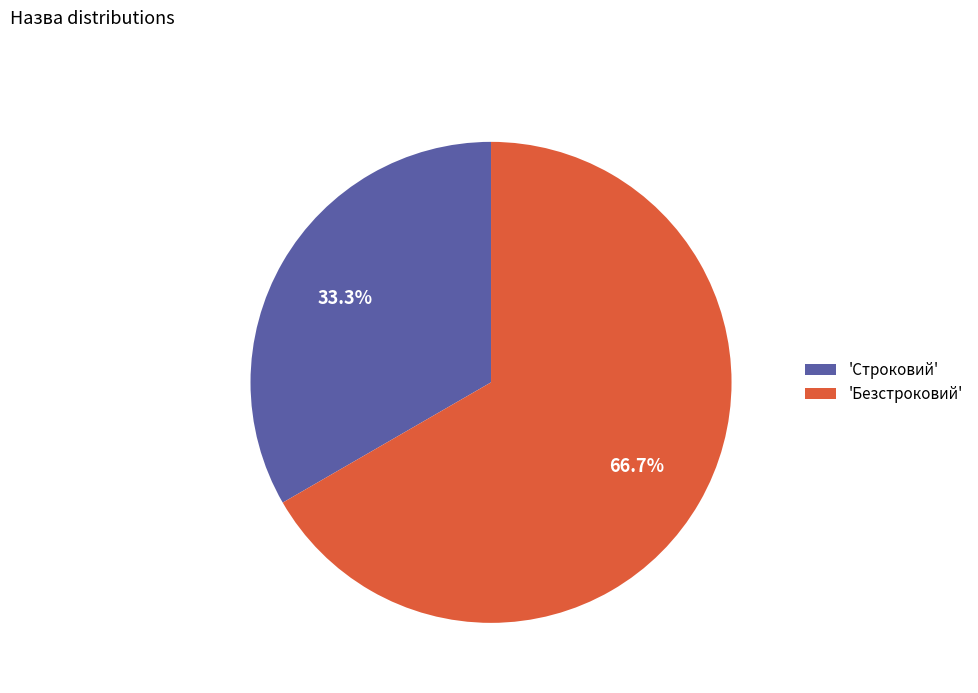

Which slice is the largest?

'Безстроковий'